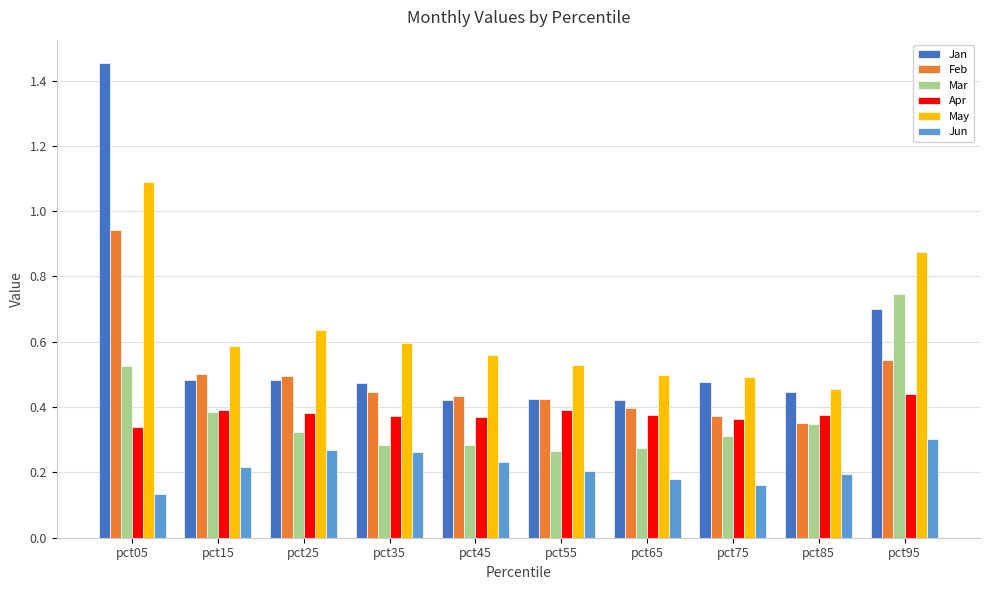

Which series has the widest spread of values?

Jan